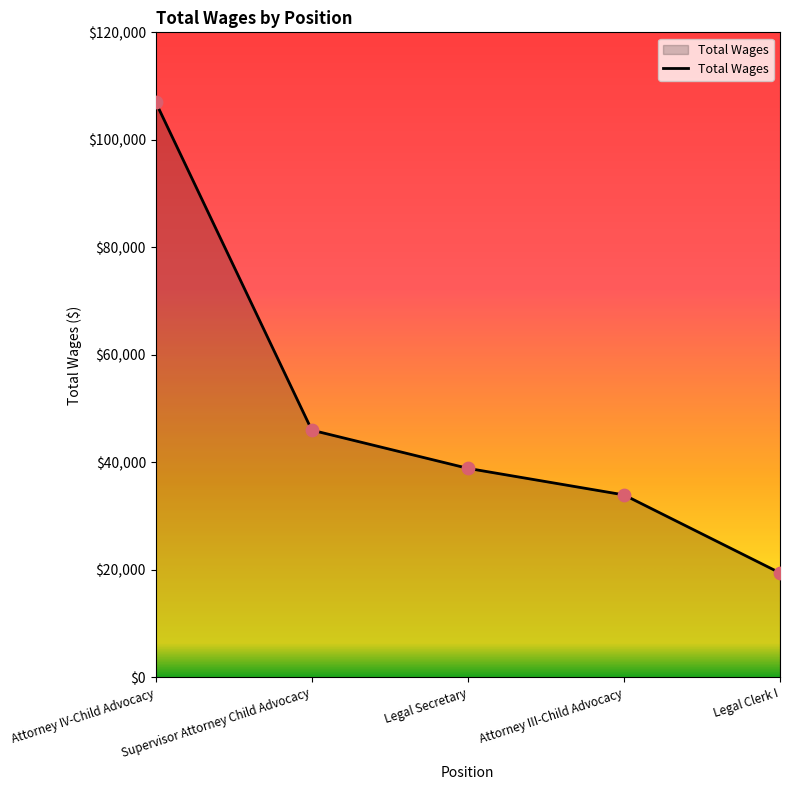

What is the ratio of the value at Attorney III-Child Advocacy to the value at Legal Secretary?

0.9